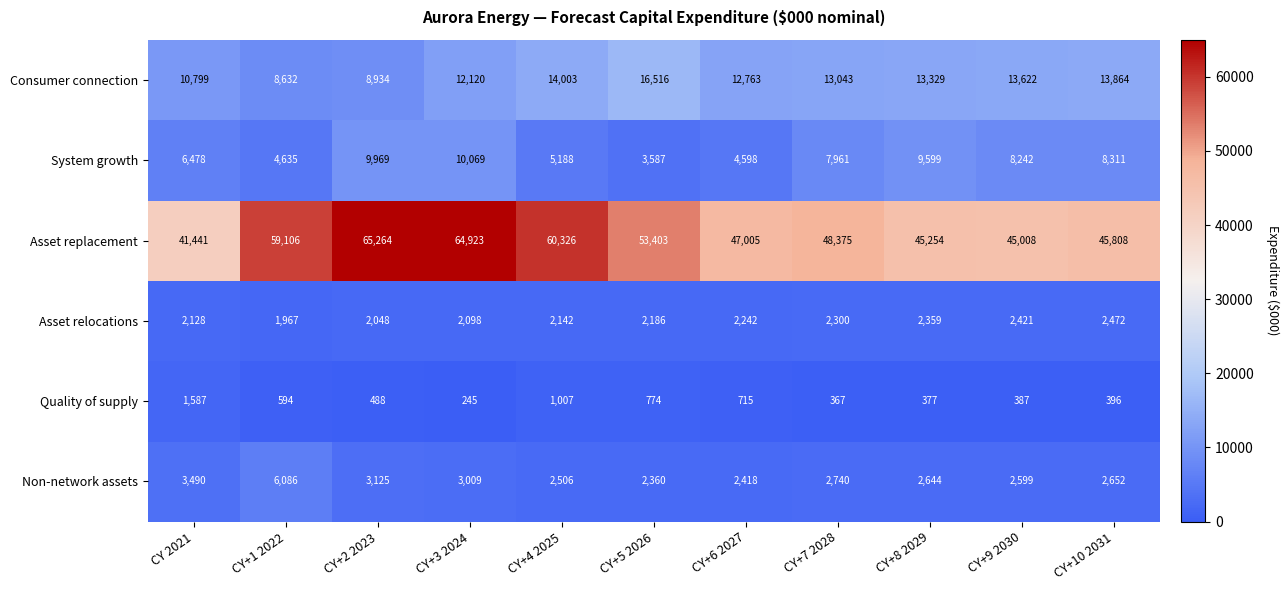

At which label does Non-network assets first exceed 2652?

CY 2021